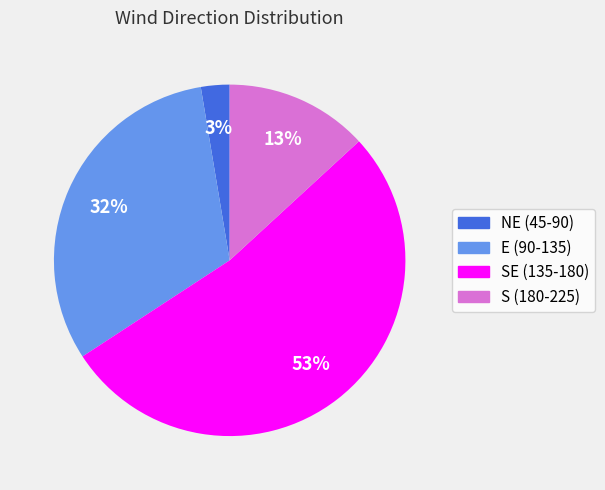

Does any single category account for the majority?

Yes